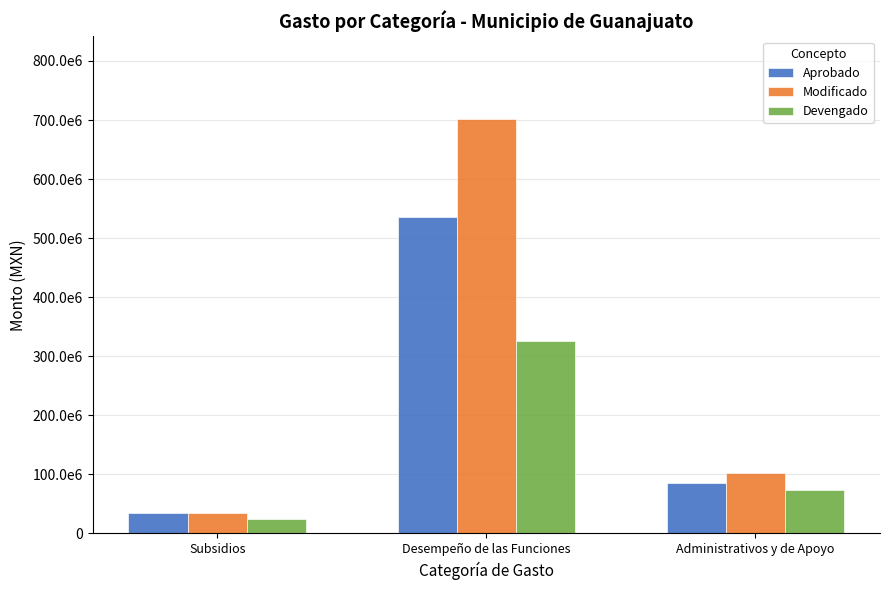

Does the chart contain stacked bars?

No